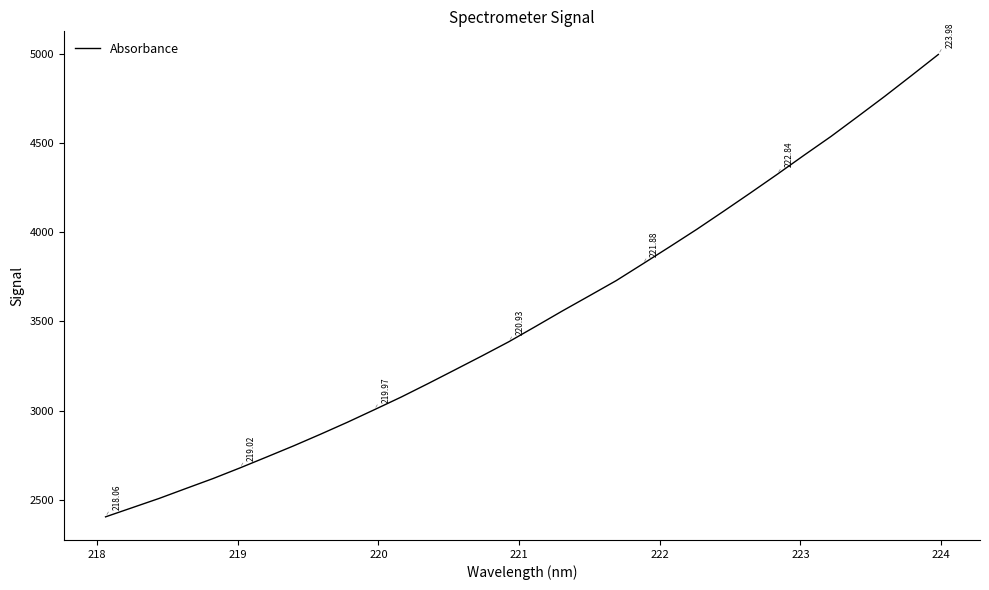

What is the difference between the maximum and minimum values?

2594.4